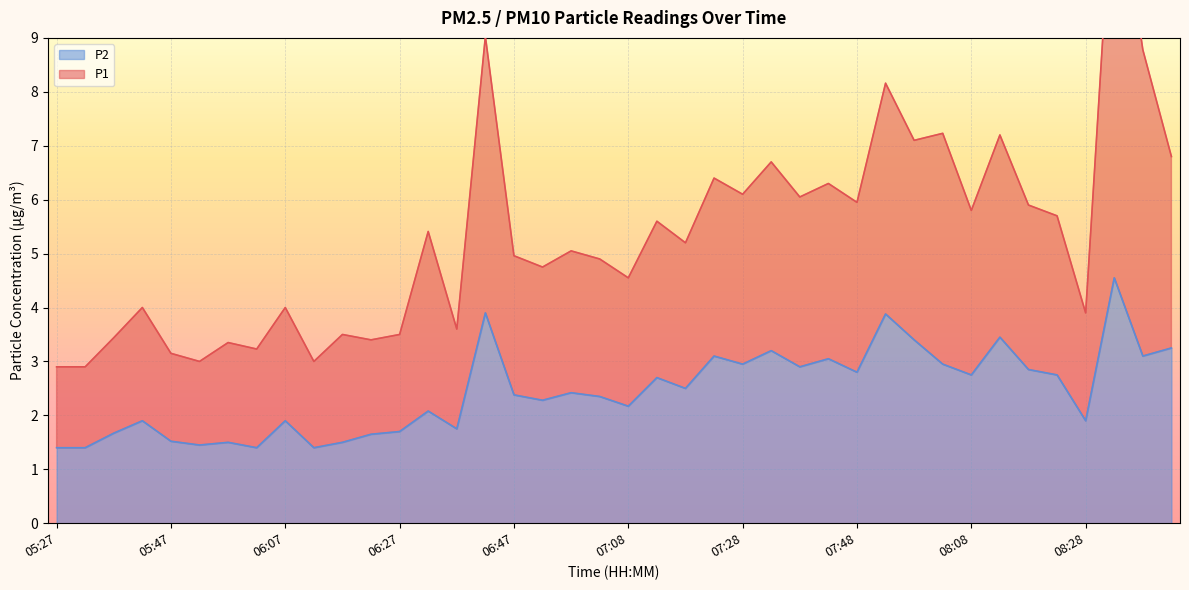

What is the label of the 38th point from the right?

05:37